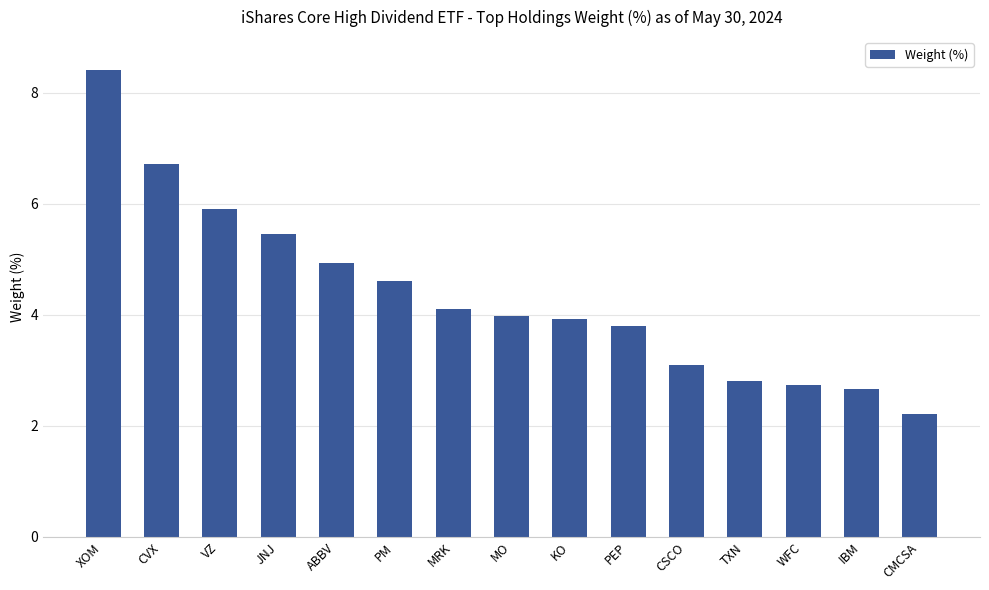

Which has a higher value, MO or XOM?

XOM